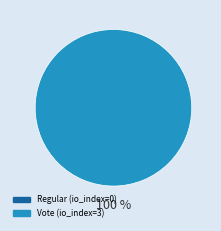

Which has a higher value, Vote or Regular?

Vote